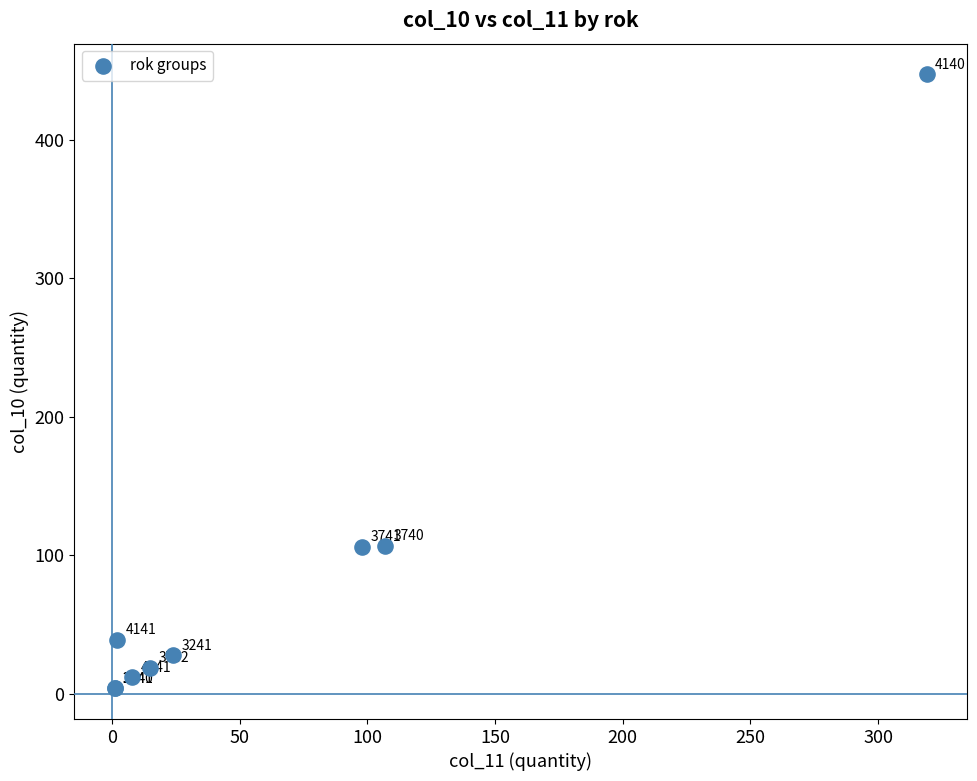

What Y value in the scatter plot is closest to 225?

107